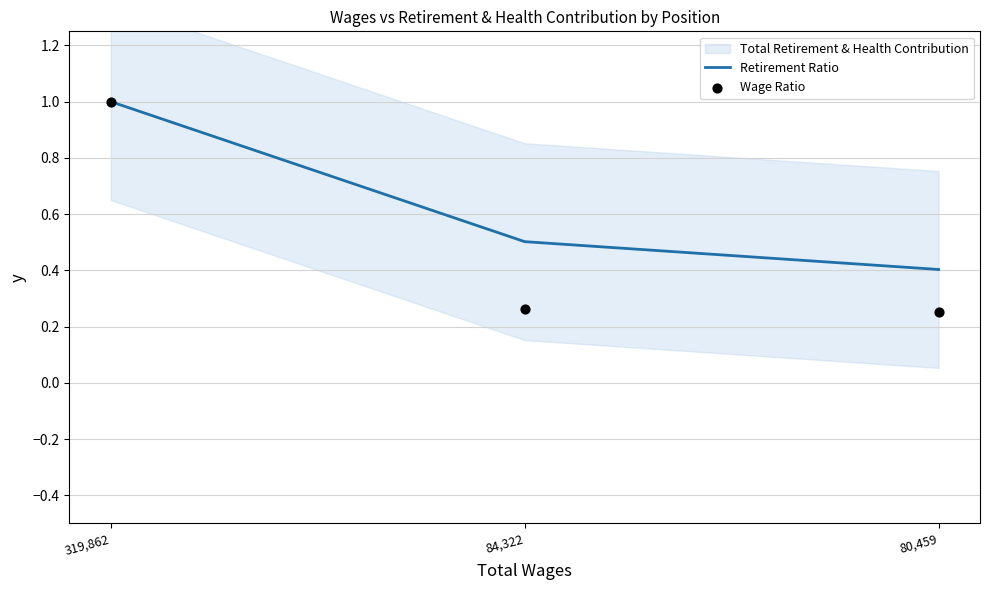

Is the value of Retirement Ratio at 80,459 greater than the value of Wage Ratio at 84,322?

Yes